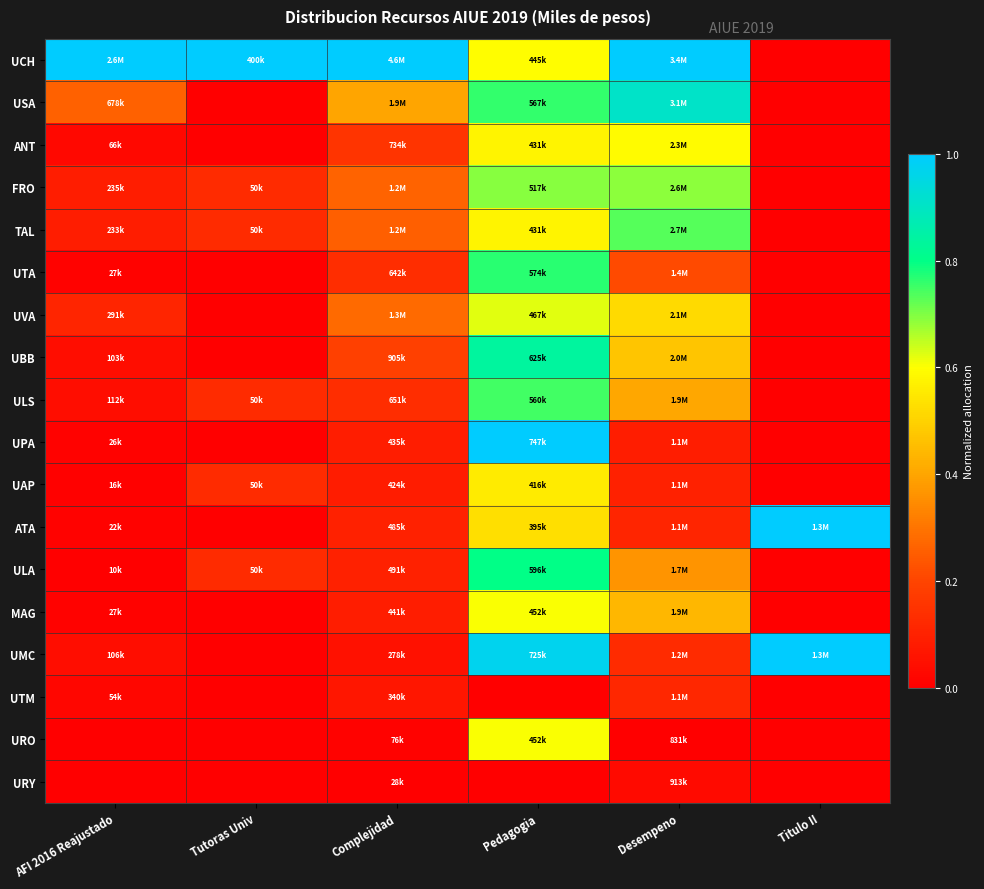

What is the total value across all series at Tutoras Univ?

1.6